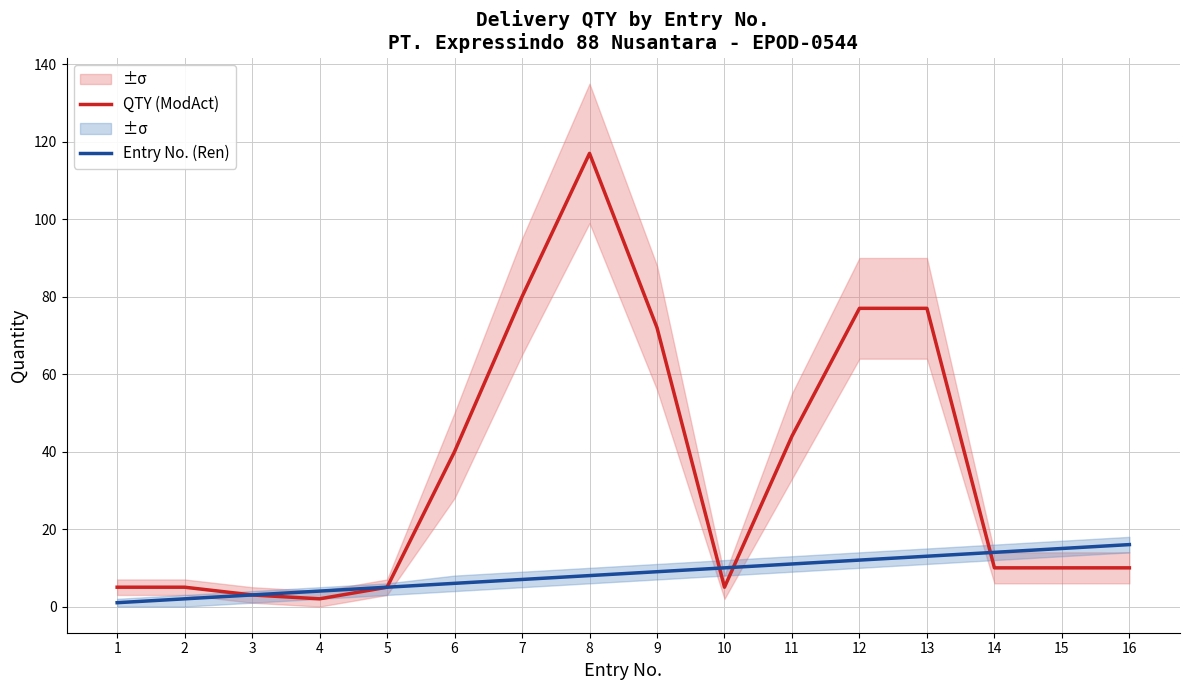

Which series has the widest spread of values?

QTY (ModAct)